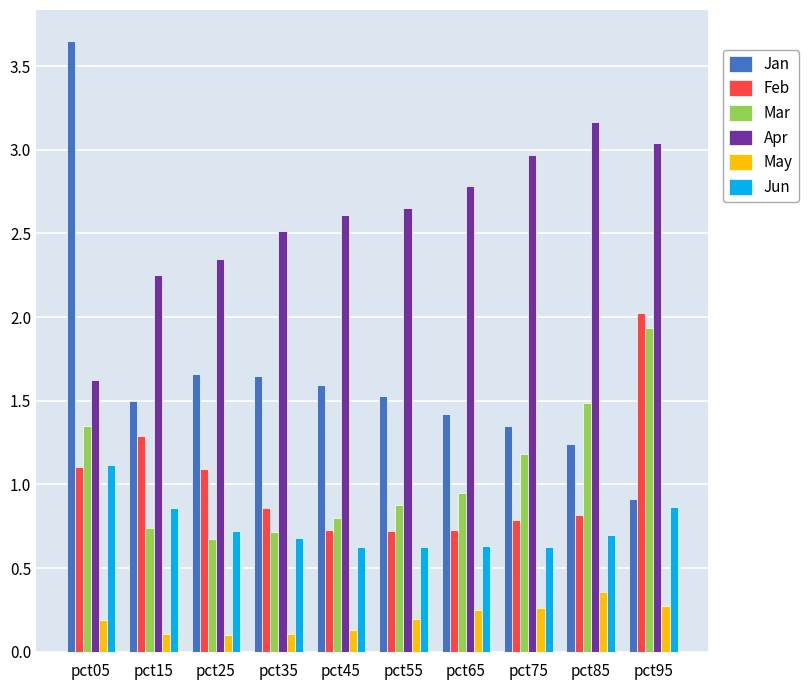

At how many categories does at least one series exceed 1?

10